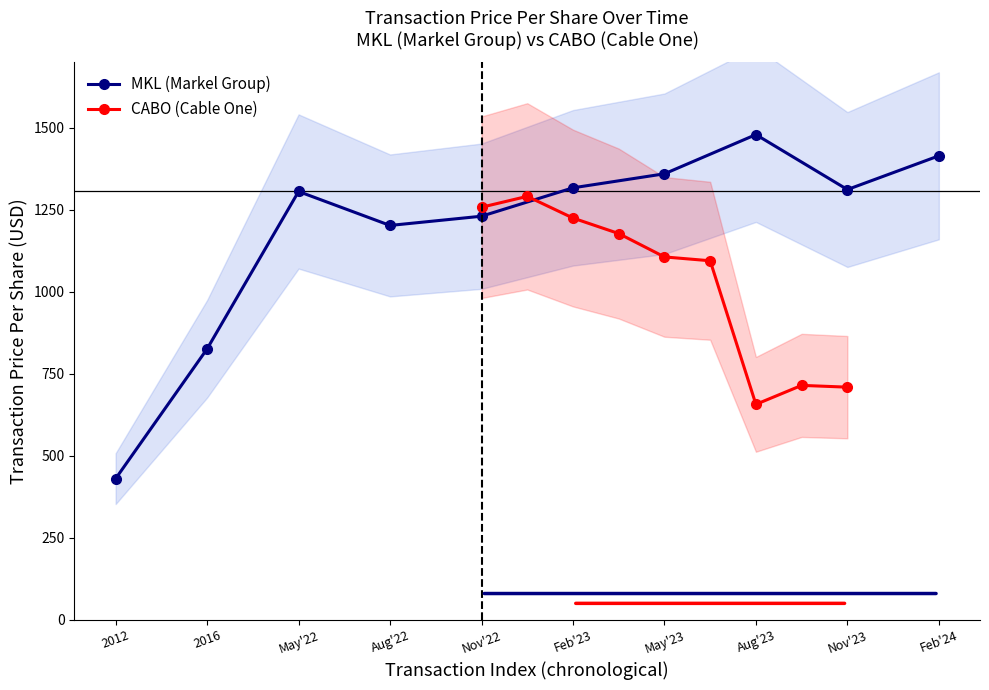

How many times do transactionPricePerShare_MKL and transactionPricePerShare_CABO cross each other?

1